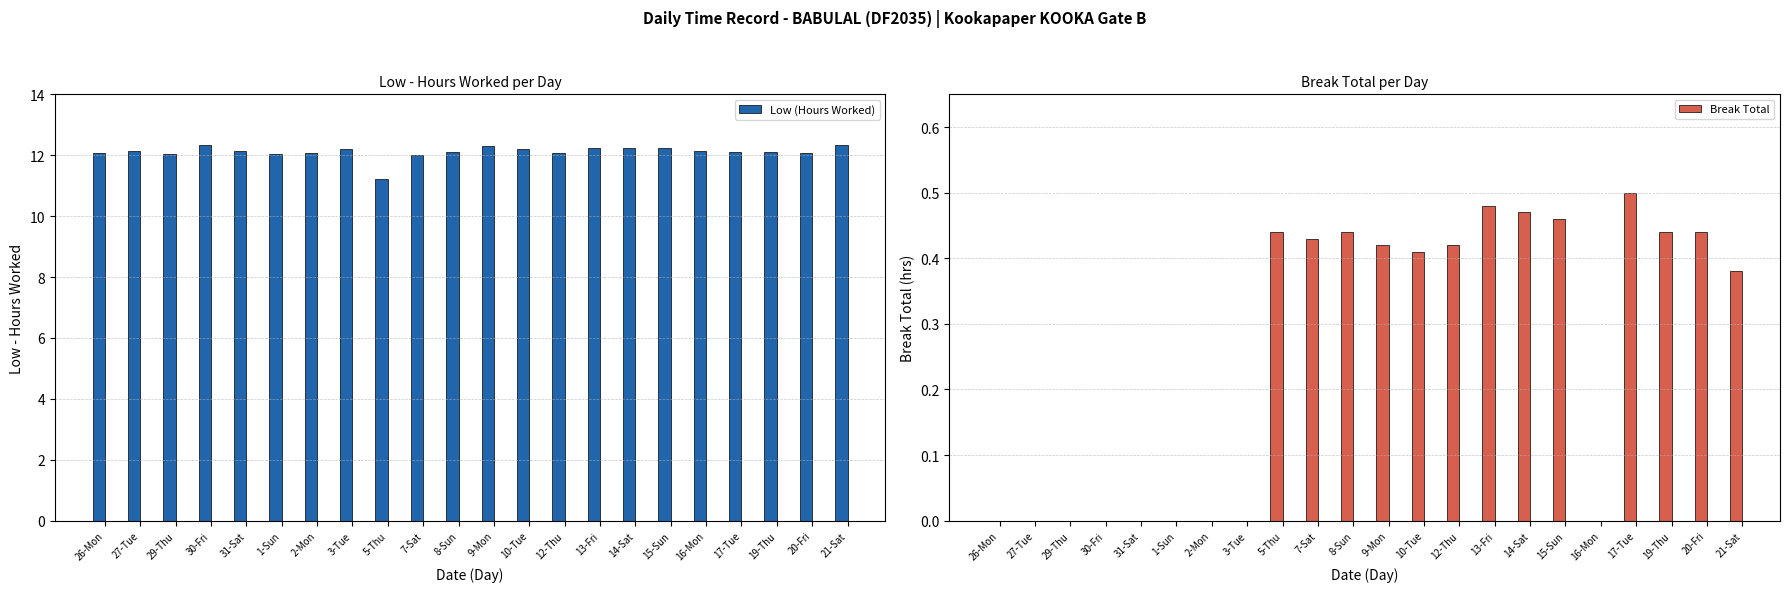

List the series in order of their overall mean, highest first.

Low (Hours Worked), Break Total